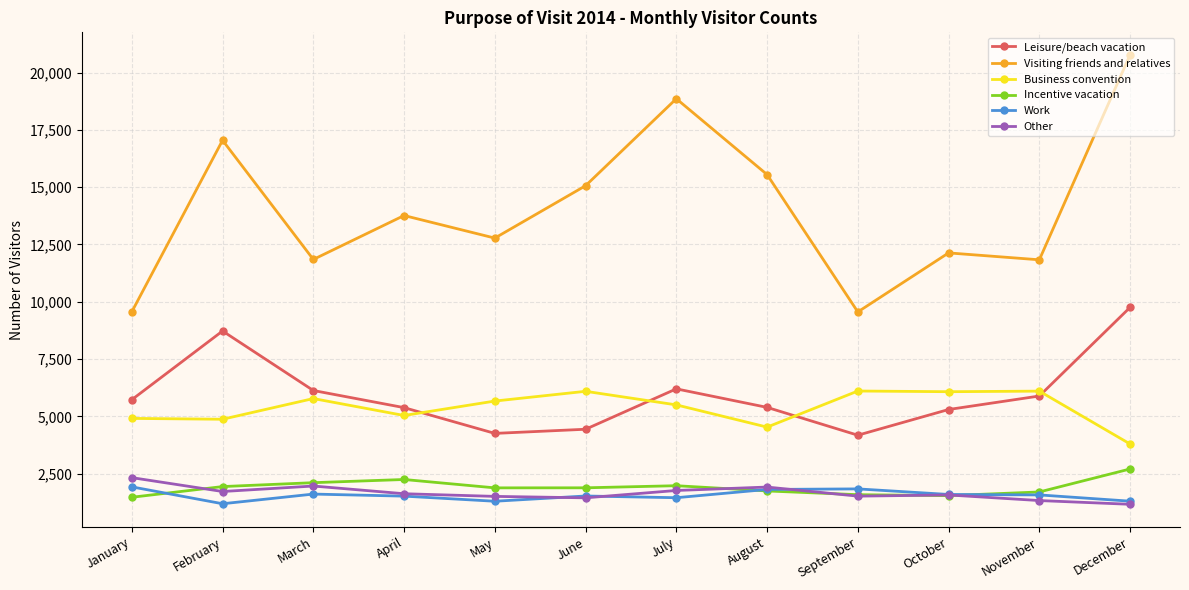

The value of Visiting friends and relatives at March is 2451. True or false?

False